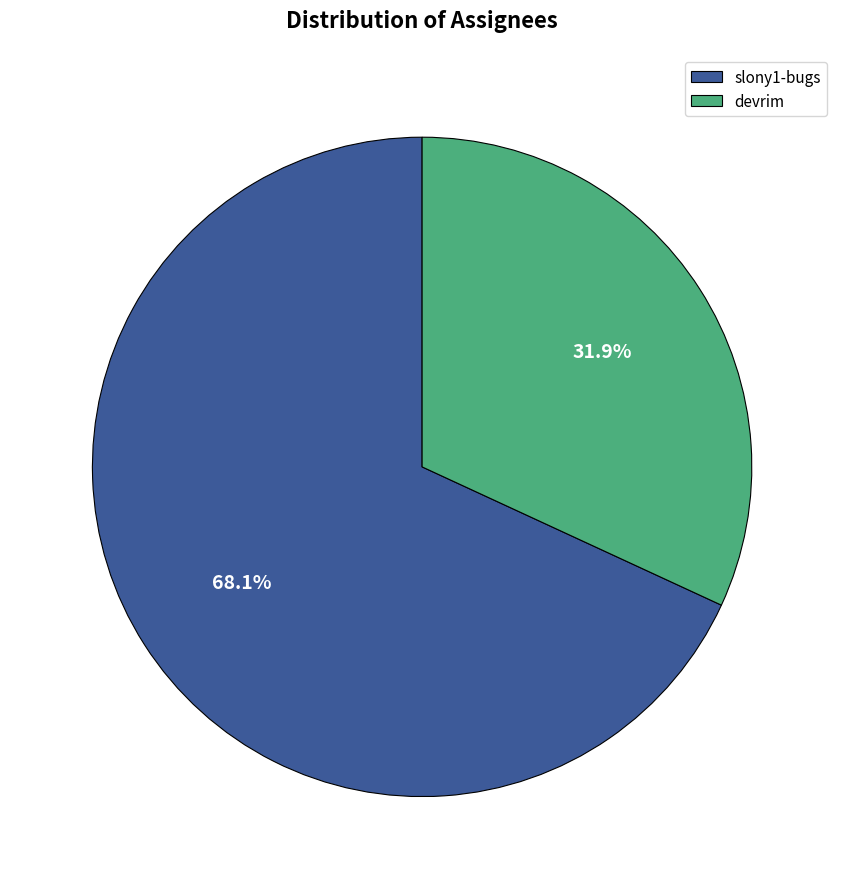

Which category accounts for the majority?

slony1-bugs